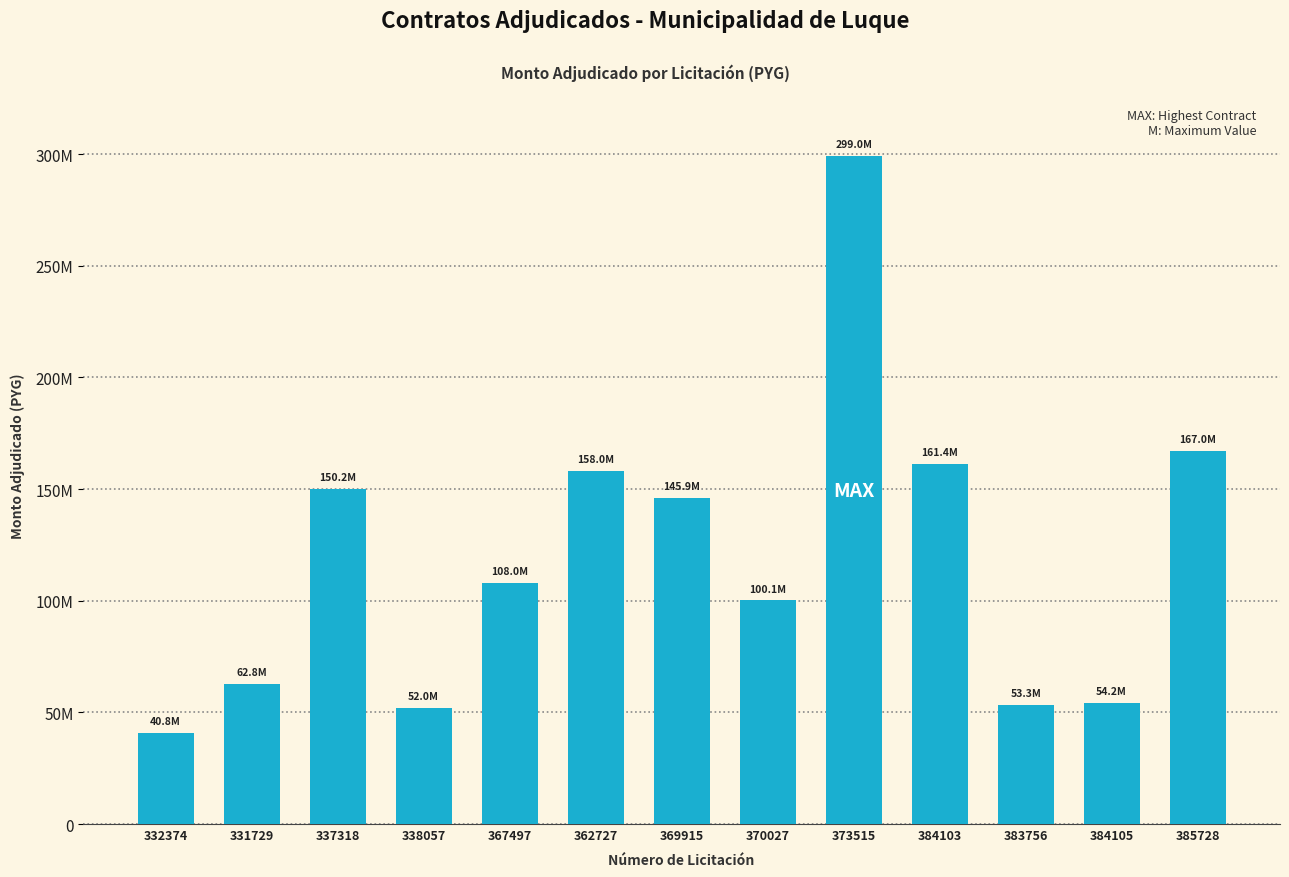

Rank the categories by value from highest to lowest.

373515, 385728, 384103, 362727, 337318, 369915, 367497, 370027, 331729, 384105, 383756, 338057, 332374